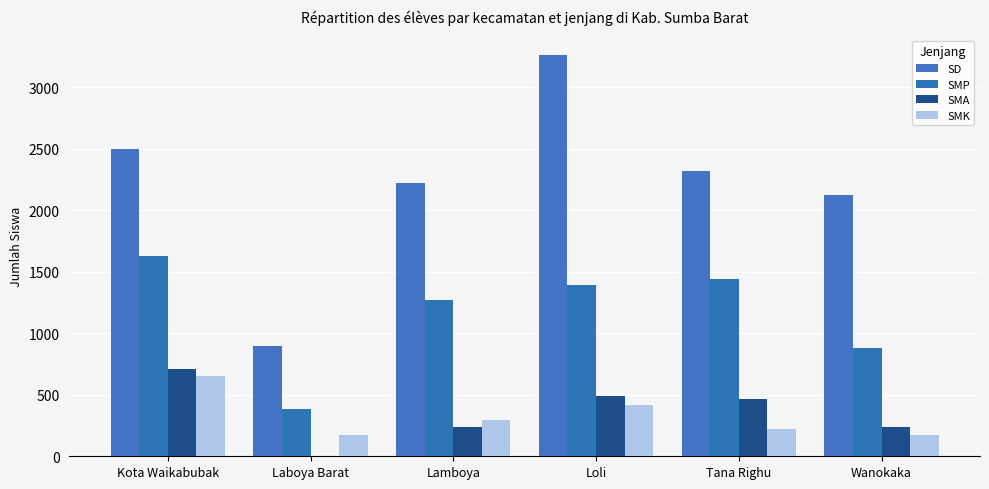

What is the difference between the second highest and minimum values in the SD series?

1607